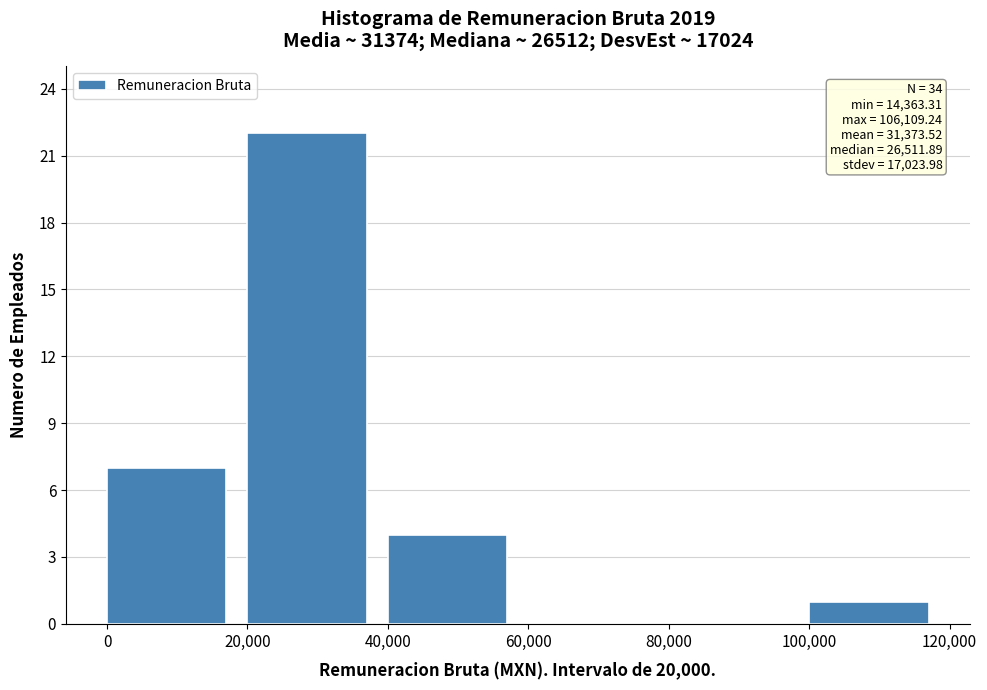

Over which range of the x-axis is the bar tallest?

20,000 to 40,000